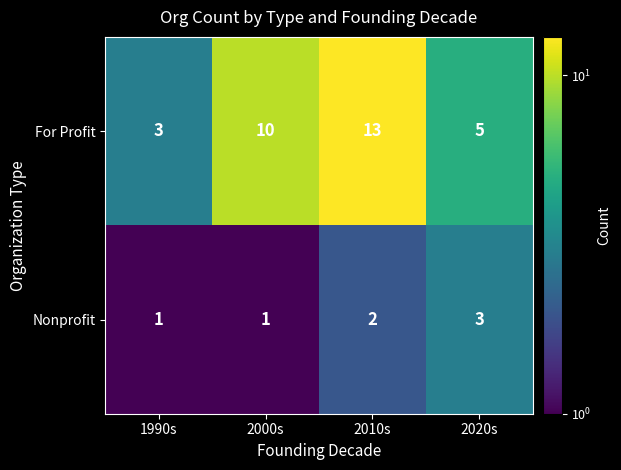

Count the Nonprofit values in the range 1 to 3.

4